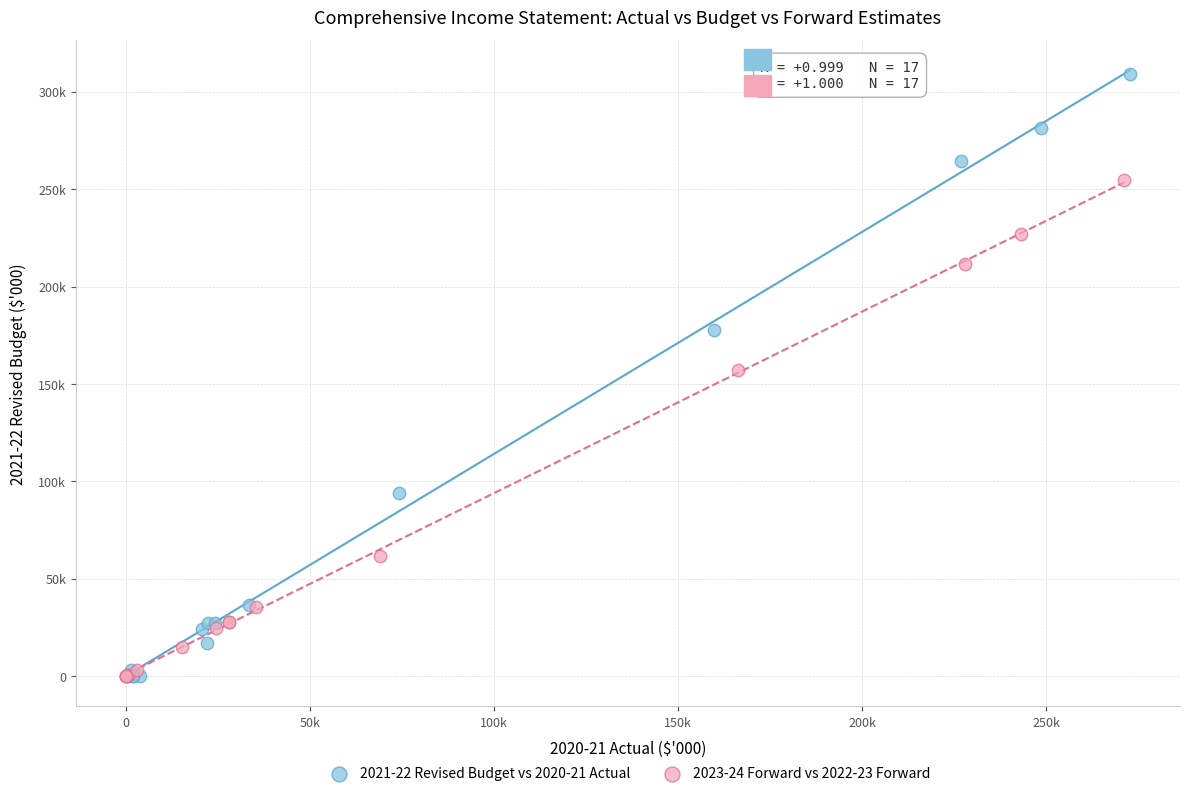

What are all the series names shown in the legend?

2021-22 Revised Budget vs 2020-21 Actual, 2023-24 Forward vs 2022-23 Forward